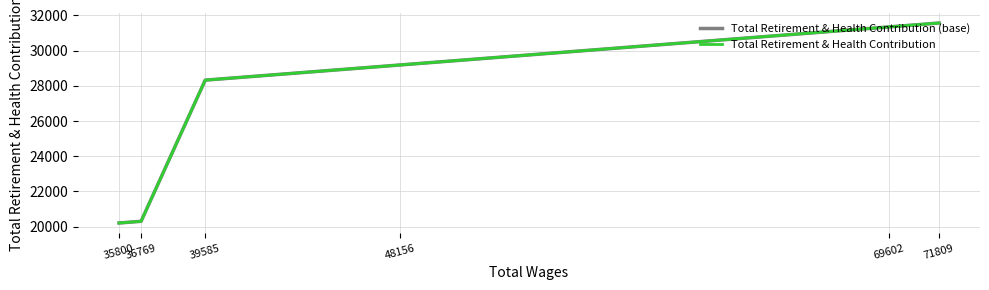

What is the total value across all series at 48156?

58370